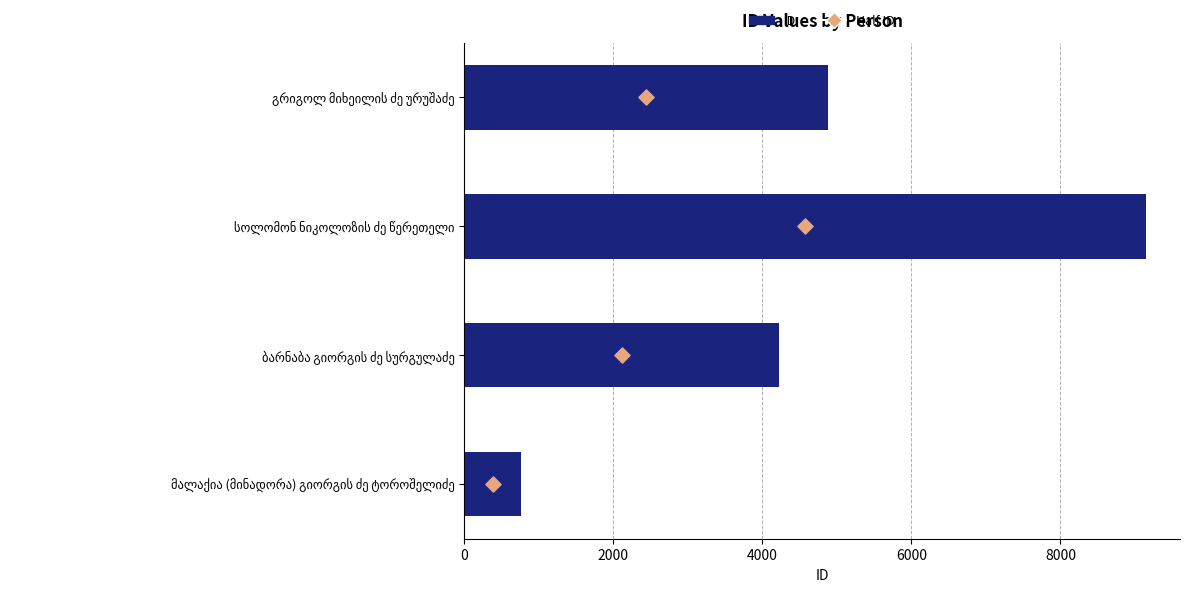

Which series contains the lowest Y value?

Half ID